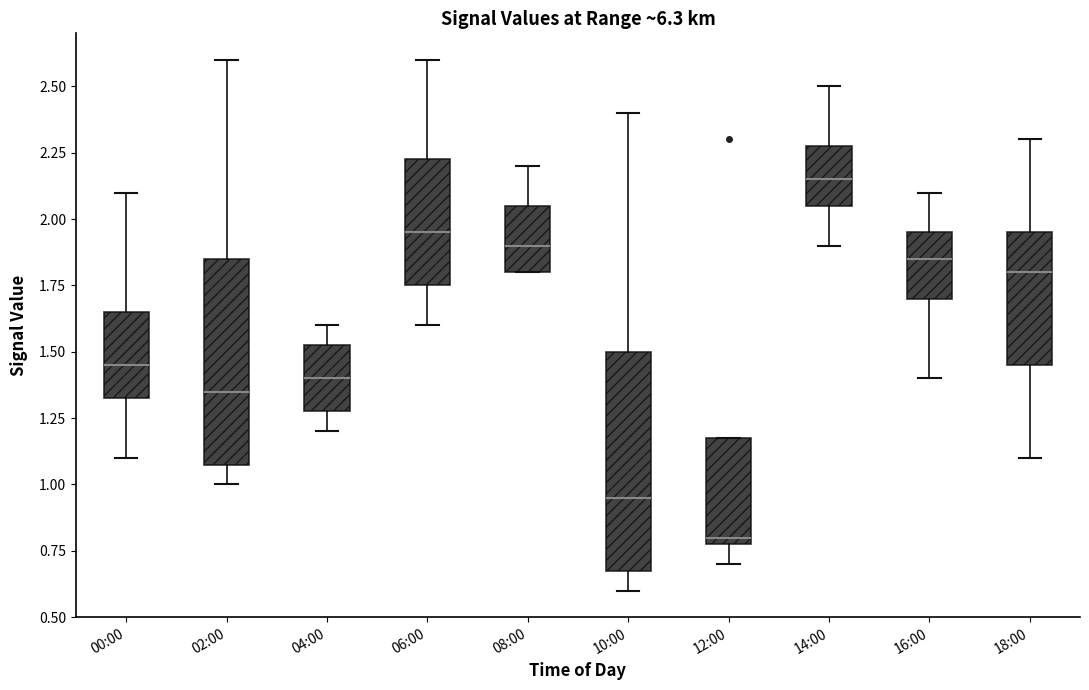

Reading left to right, read every box against the y-axis: the position of its median line, the range the box covers, and the ends of its whiskers. The values are not printed on the chart, so give them approximately, as read against the axis.

00:00: median 1.45, box 1.35 to 1.65, whiskers 1.10 to 2.10
02:00: median 1.35, box 1.10 to 1.85, whiskers 1.00 to 2.60
04:00: median 1.40, box 1.30 to 1.55, whiskers 1.20 to 1.60
06:00: median 1.95, box 1.75 to 2.25, whiskers 1.60 to 2.60
08:00: median 1.90, box 1.80 to 2.05, whiskers 1.80 to 2.20
10:00: median 0.95, box 0.70 to 1.50, whiskers 0.60 to 2.40
12:00: median 0.80 (just above the box's lower edge), box 0.80 to 1.20, whiskers 0.70 to 1.20
14:00: median 2.15, box 2.05 to 2.30, whiskers 1.90 to 2.50
16:00: median 1.85, box 1.70 to 1.95, whiskers 1.40 to 2.10
18:00: median 1.80, box 1.45 to 1.95, whiskers 1.10 to 2.30